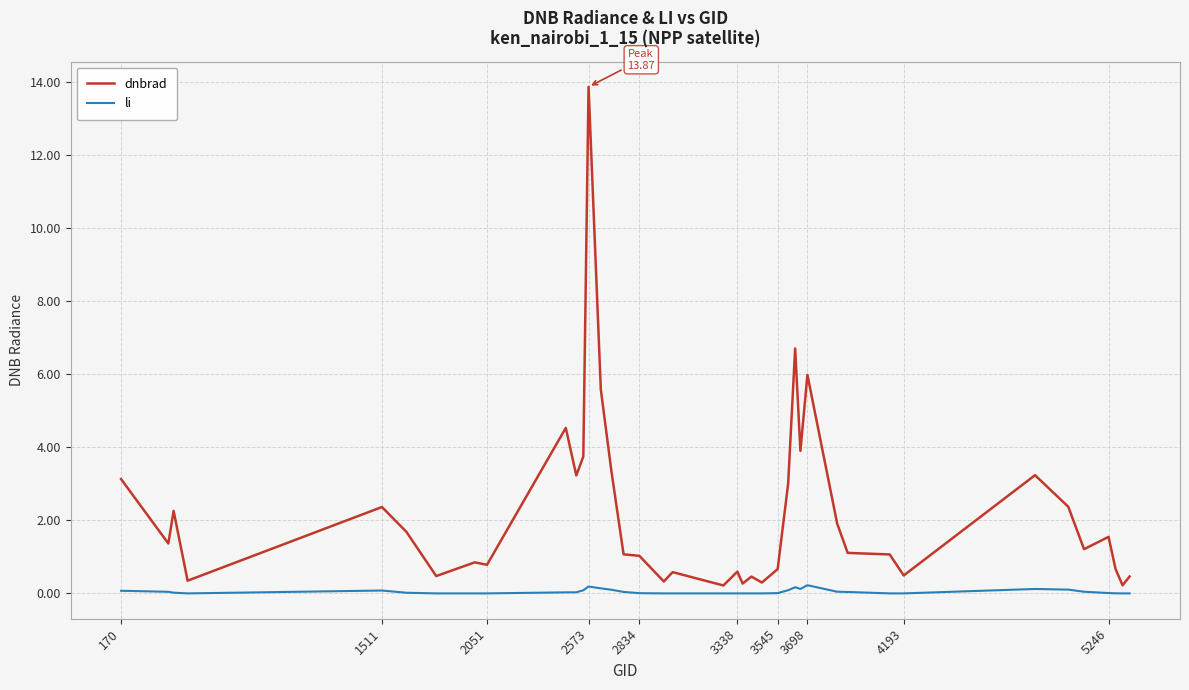

What is the highest value of the dnbrad series?

13.9